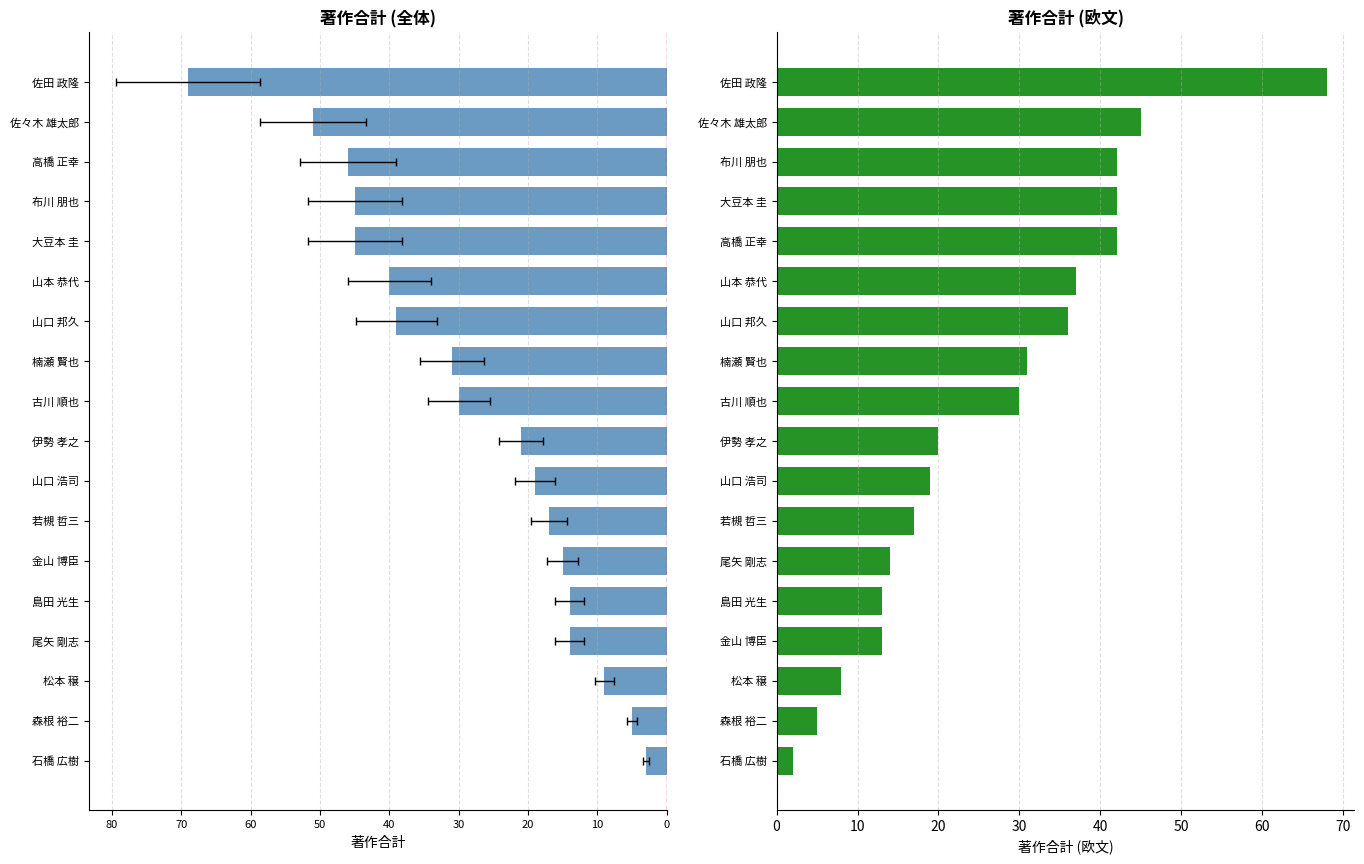

Are the bars grouped side by side (vs. stacked)?

Yes